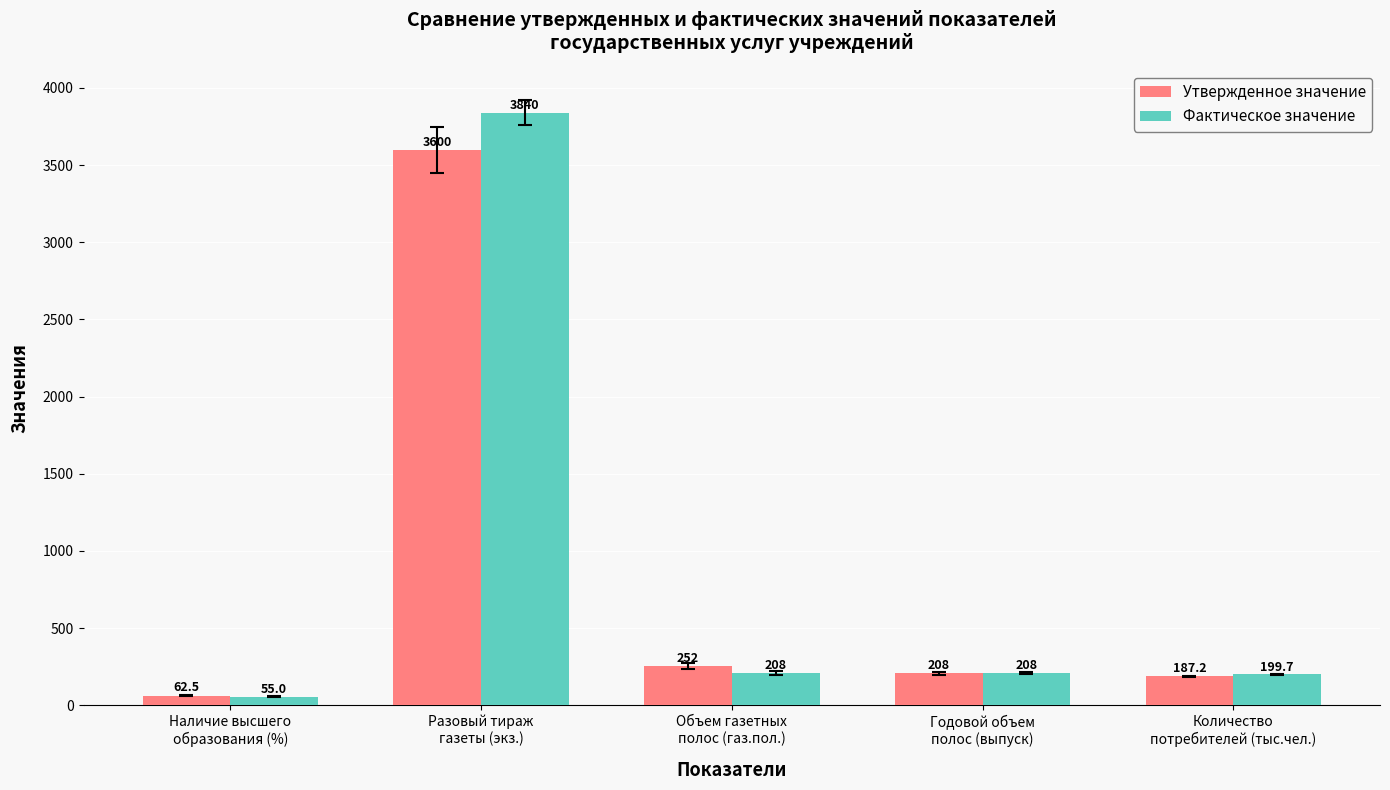

Which series has the widest spread of values?

Фактическое значение